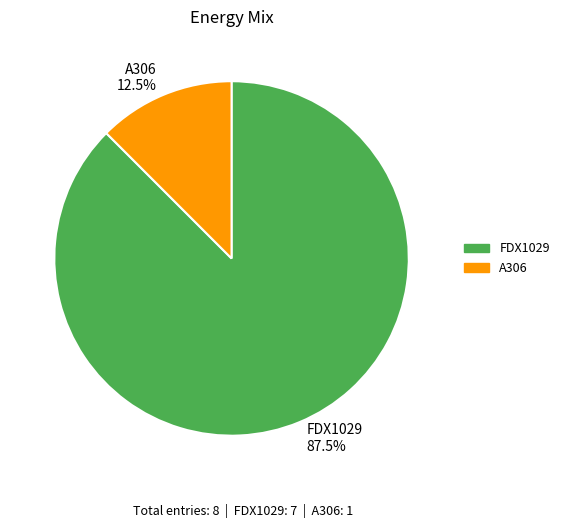

Rank the categories by value from lowest to highest.

A306, FDX1029